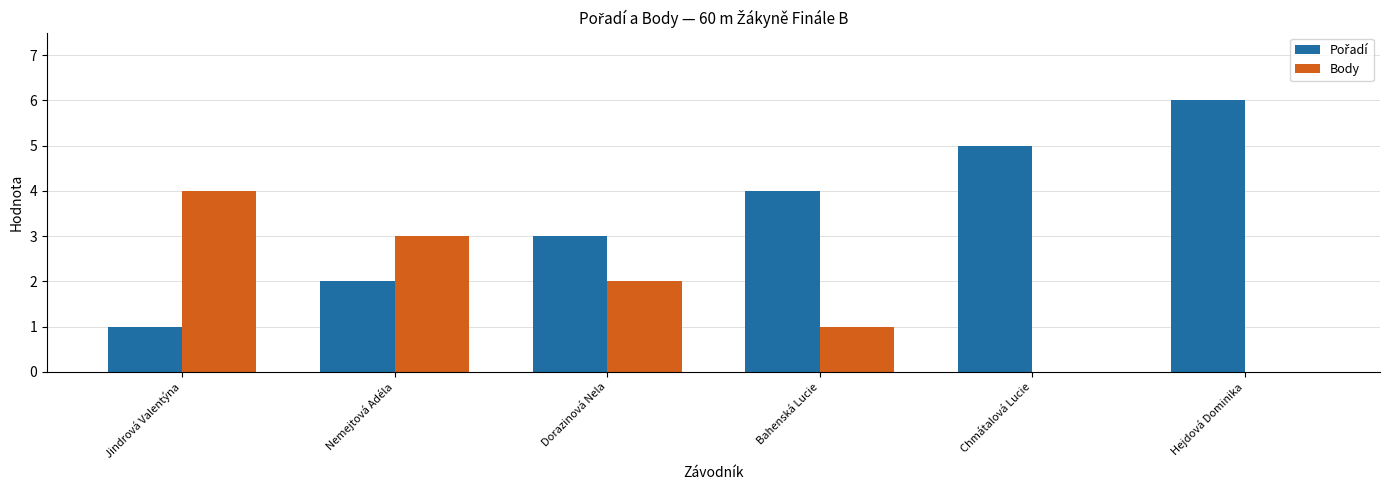

What is the total value across all series at Dorazinová Nela?

5